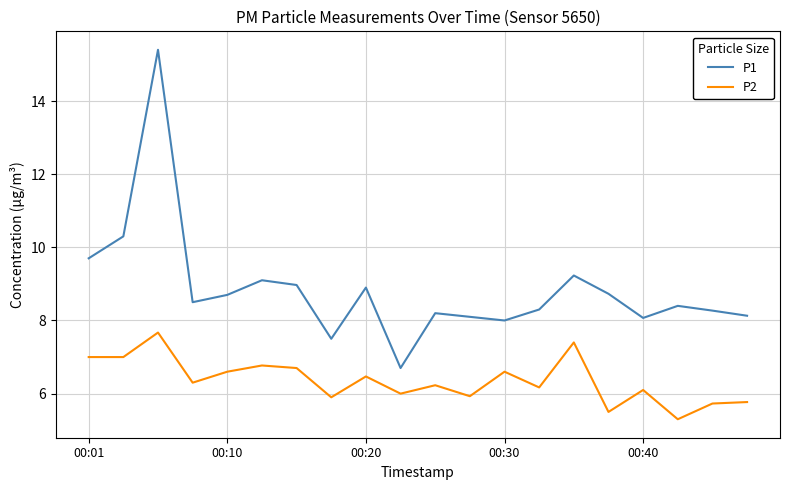

What is the difference between the maximum and minimum values in the P2 series?

2.4